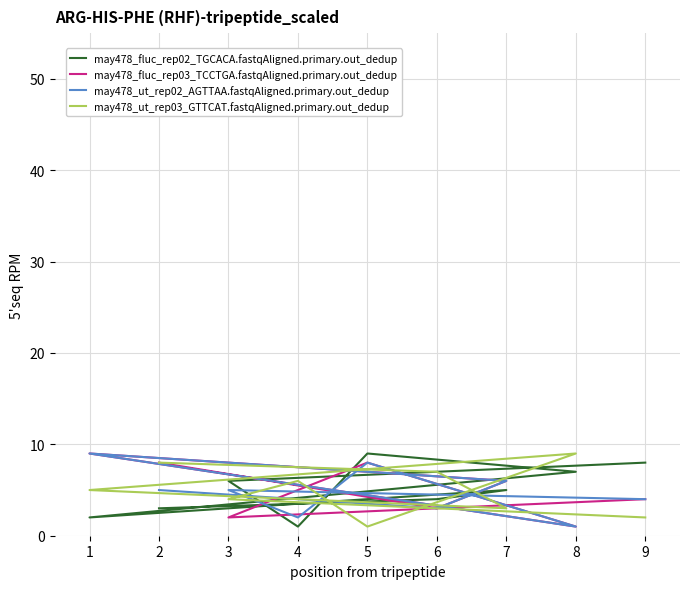

Where is the first local maximum for may478_ut_rep02_AGTTAA.fastqAligned.primary.out_dedup?

1